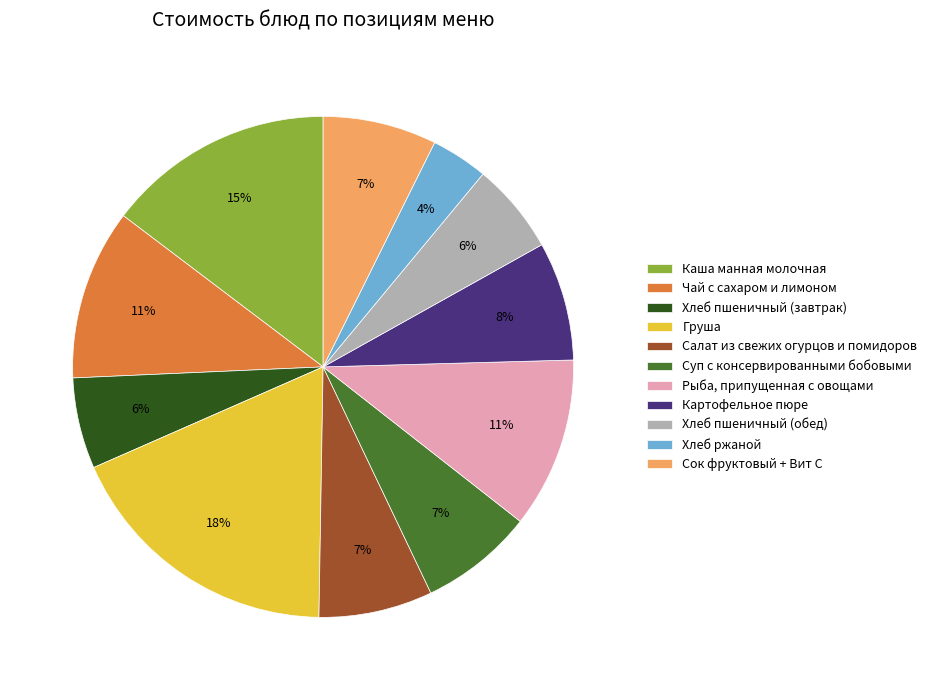

Which slice is the largest?

Груша